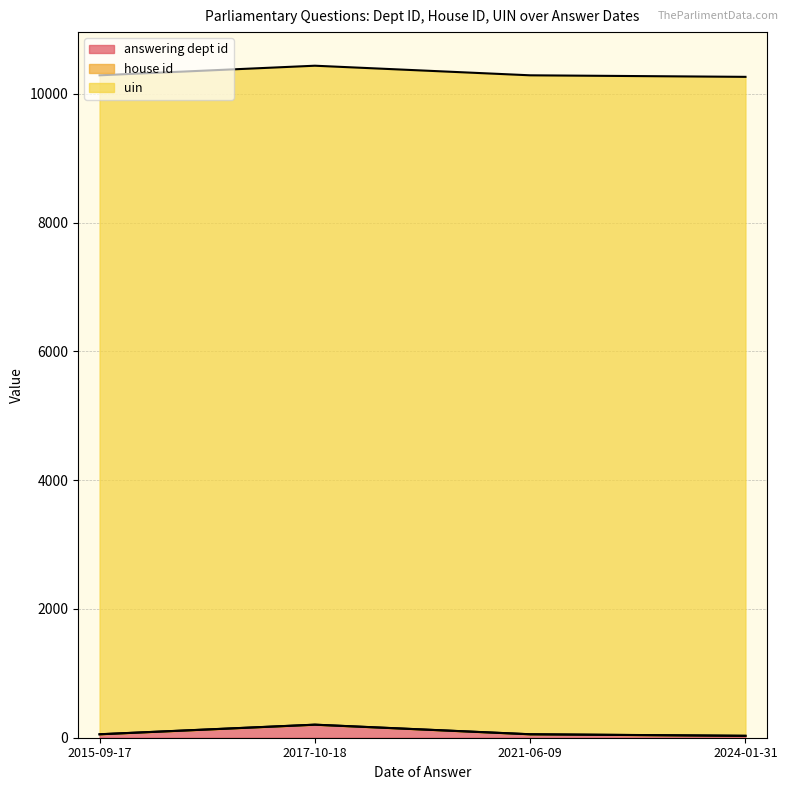

Is the value of uin at 2017-10-18 greater than the value of house id at 2017-10-18?

Yes